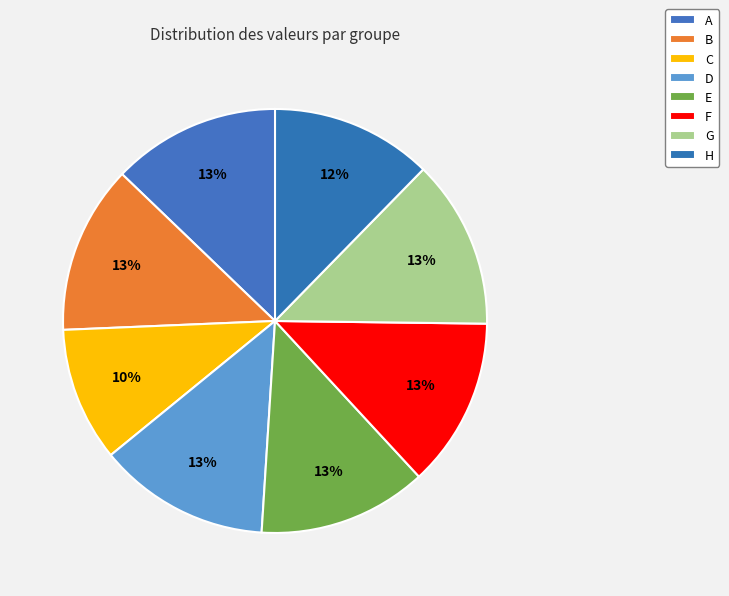

How many segments does this pie chart have?

8